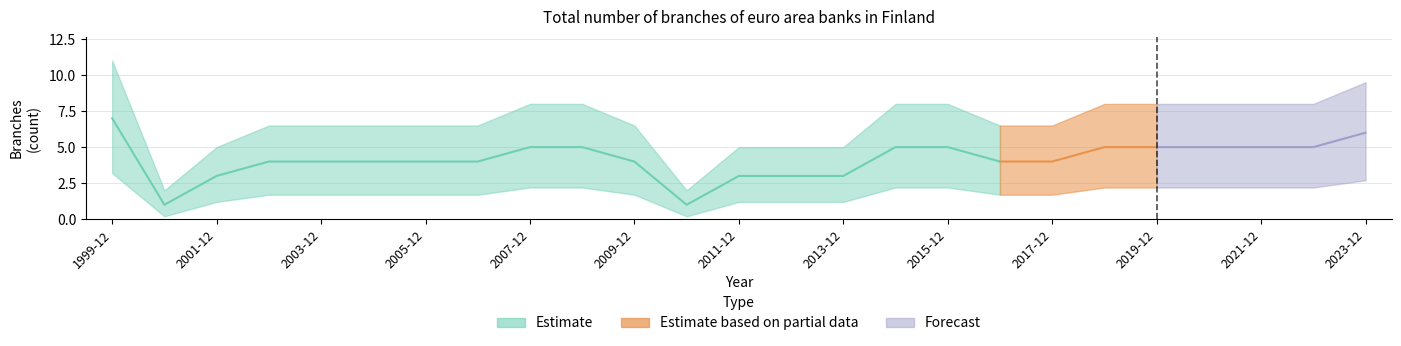

How many lines are shown in the chart?

1